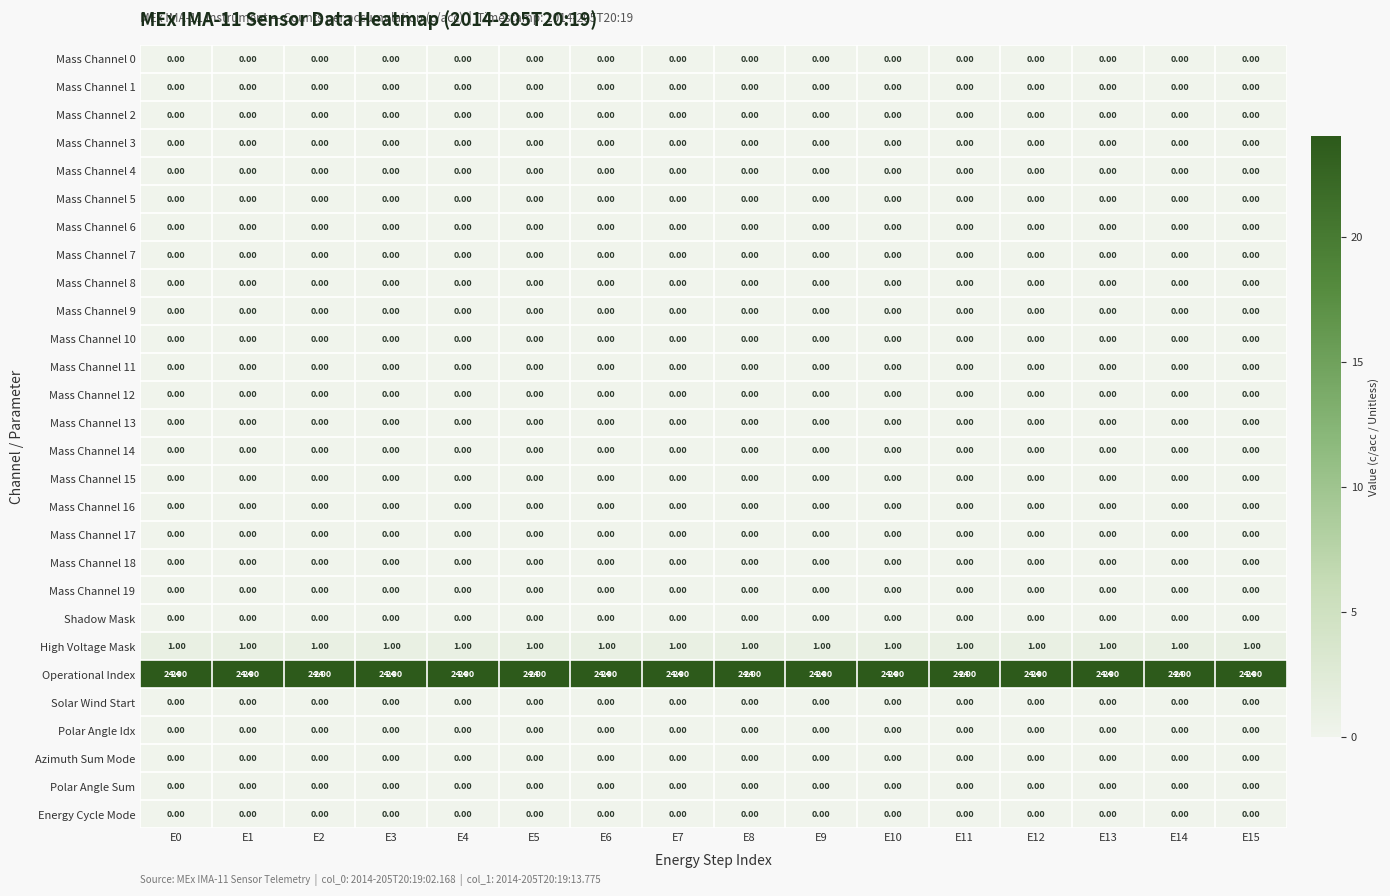

At how many categories does at least one series exceed 6?

16